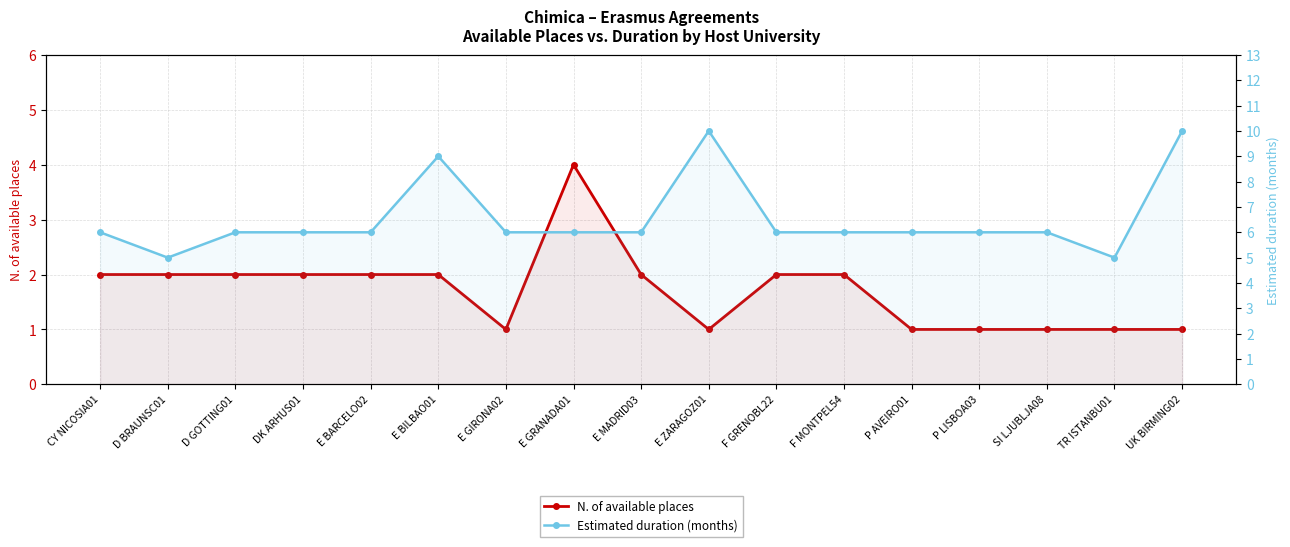

How many values in the N. of available places series are below 2?

7